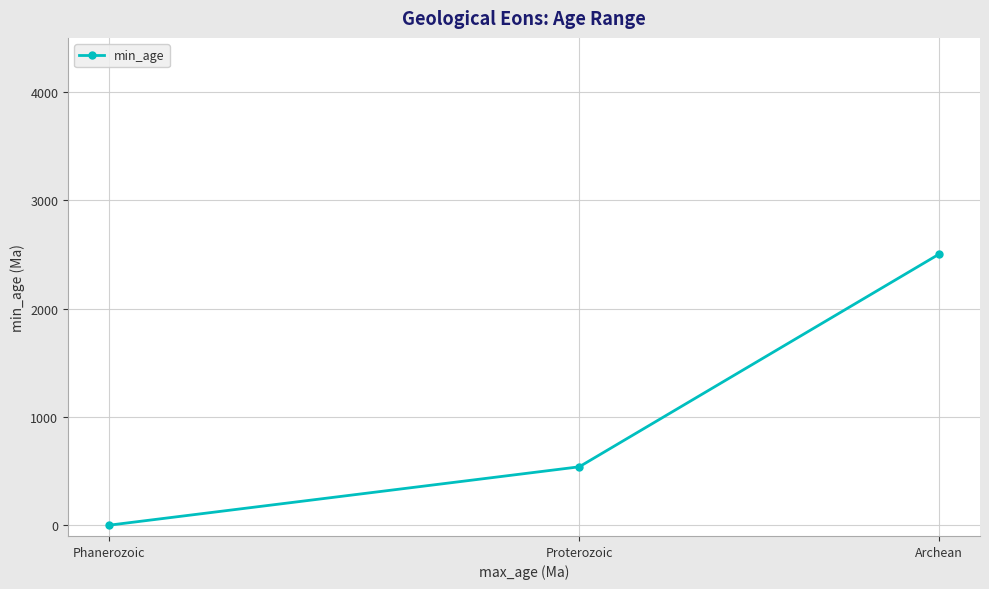

Rank the categories by value from highest to lowest.

Archean, Proterozoic, Phanerozoic